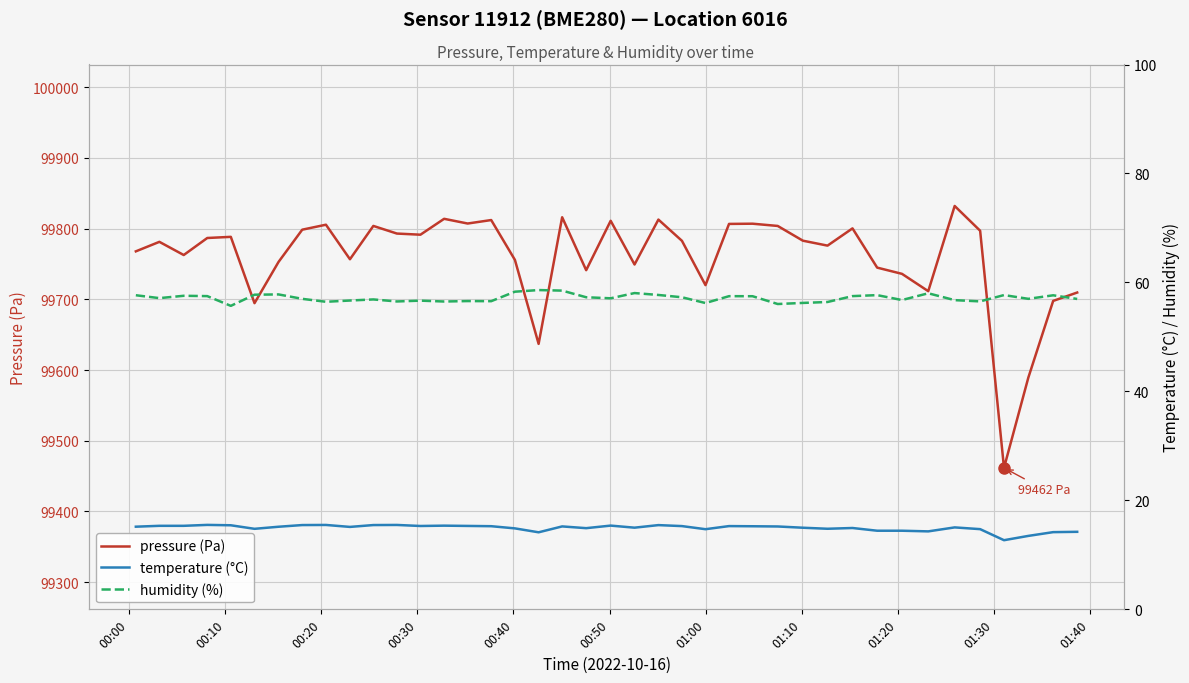

True or false: pressure (Pa) and temperature (°C) intersect in this chart.

False